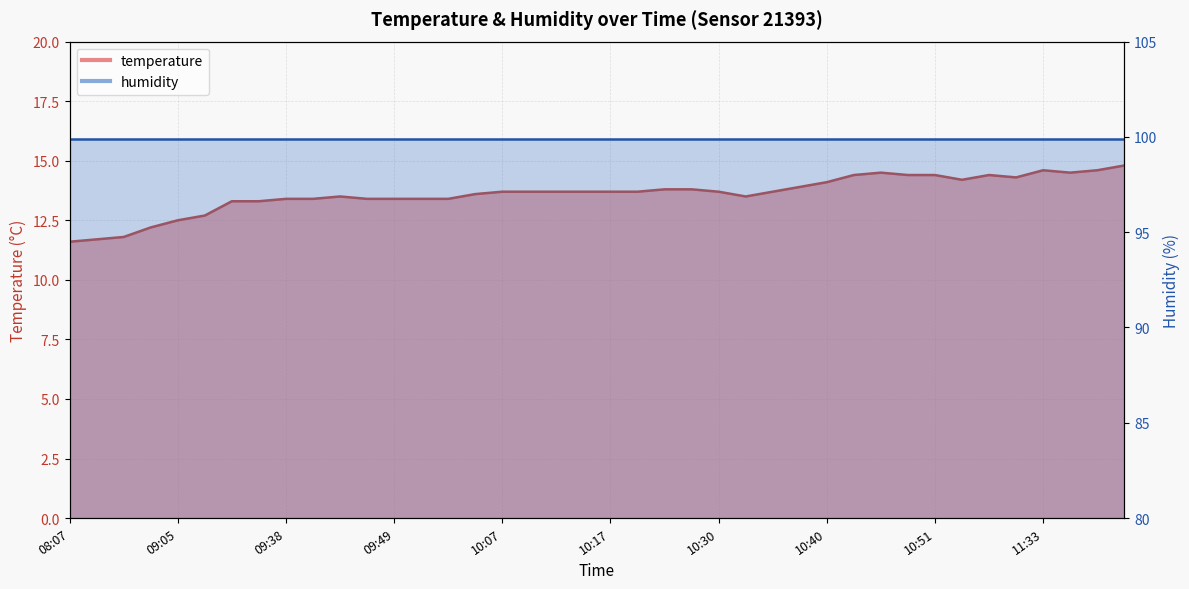

The value at 10:12 is 13.7. True or false?

True